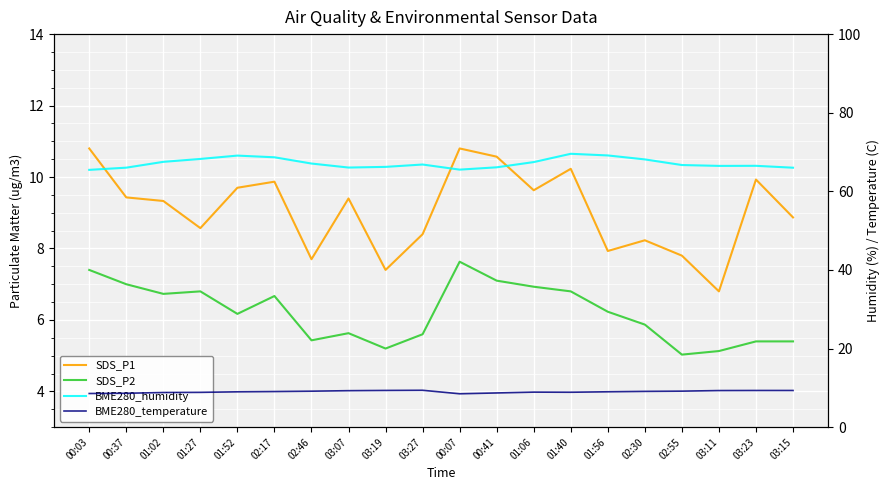

True or false: SDS_P1 has a value of 9.9 at 03:23.

True